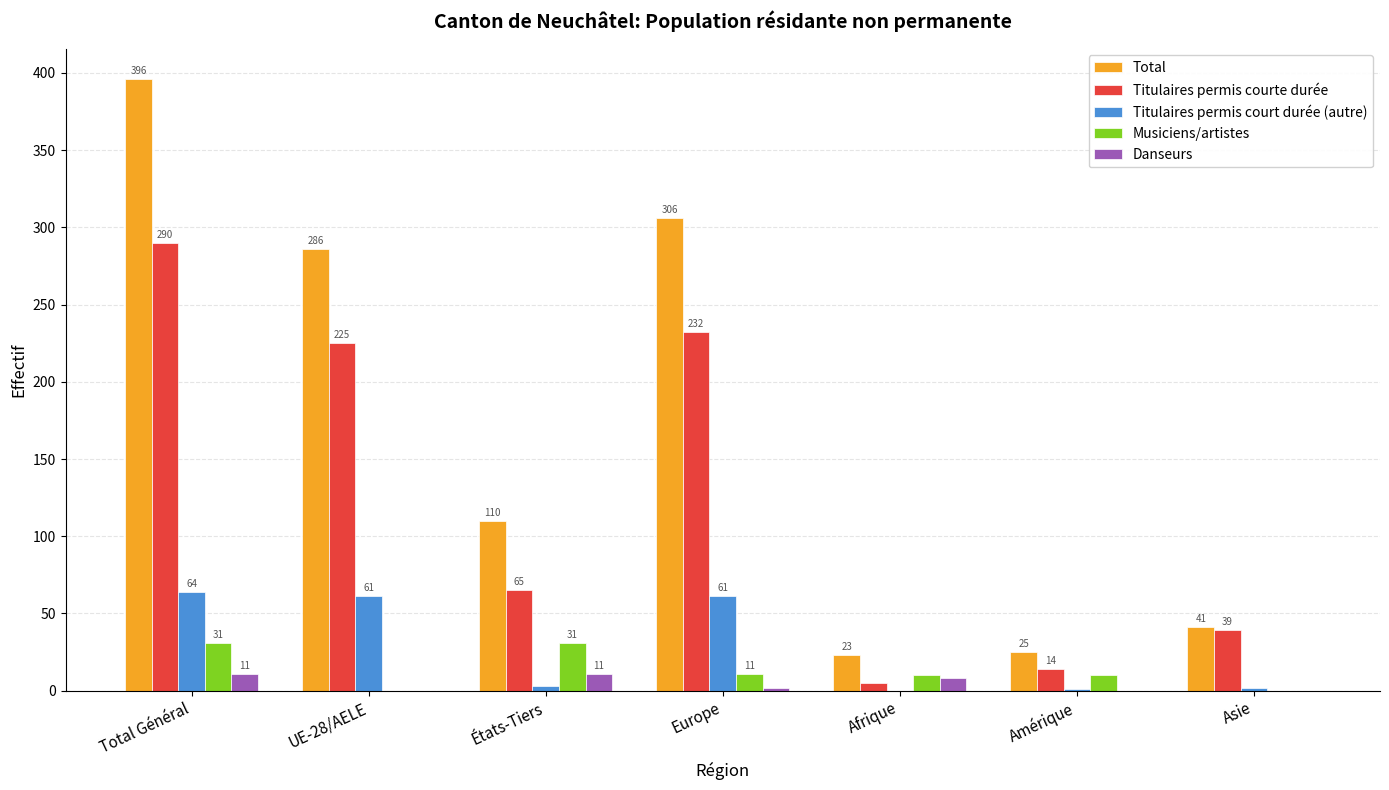

Does the chart contain stacked bars?

No